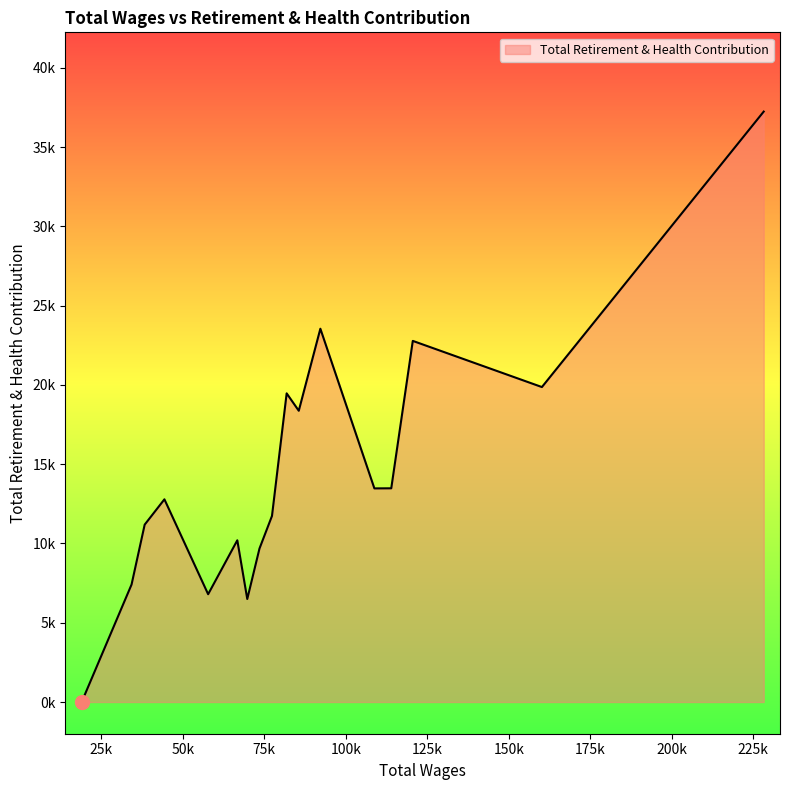

Rank the categories by value from lowest to highest.

18956.0, 69753.0, 57746.0, 34250.0, 73502.0, 66694.0, 38279.0, 77334.0, 44332.0, 108751.0, 113930.0, 85553.0, 81838.0, 160150.0, 120536.0, 92179.0, 228198.0